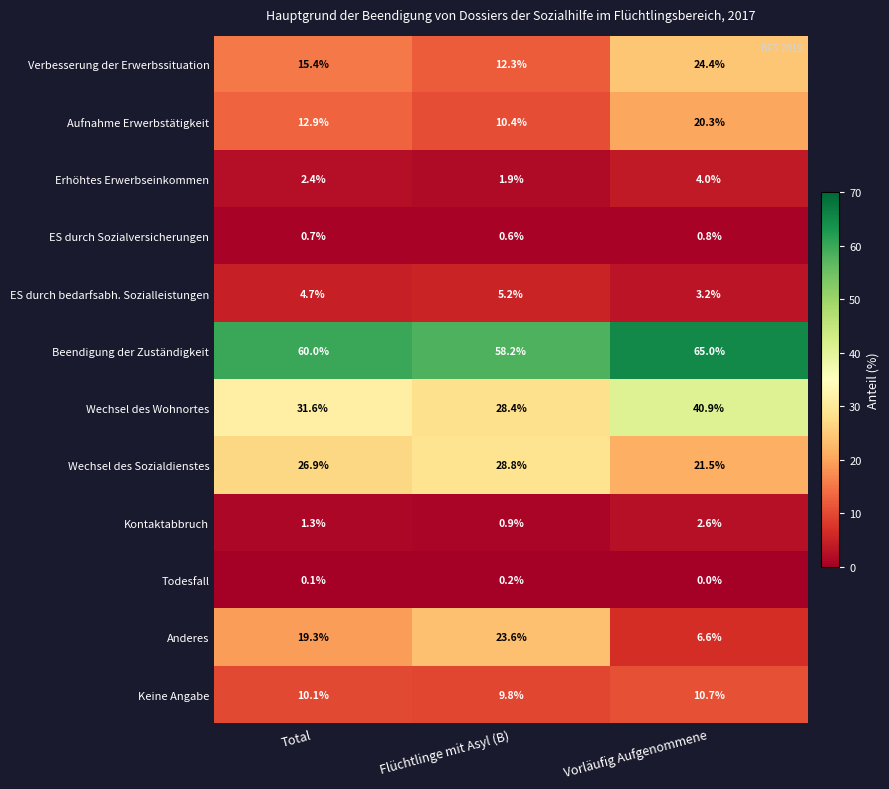

True or false: Aufnahme Erwerbstätigkeit has a value of 3.2 at Total.

False